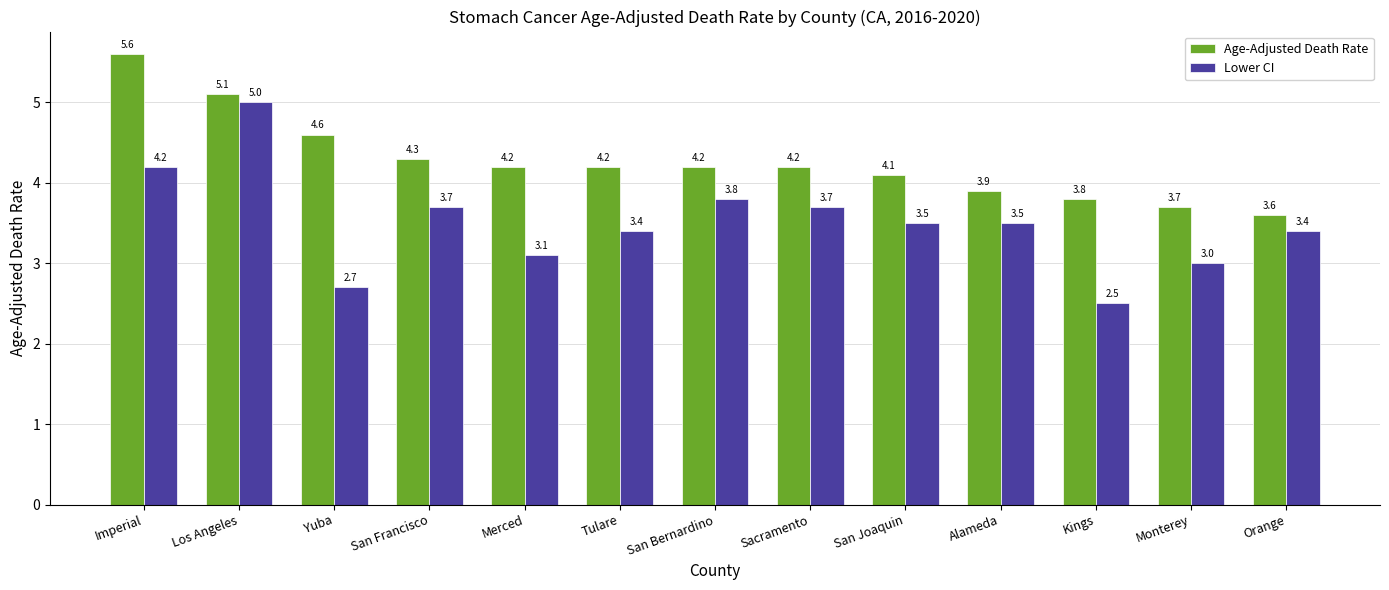

Is the value of Lower CI at Sacramento greater than the value of Age-Adjusted Death Rate at San Joaquin?

No